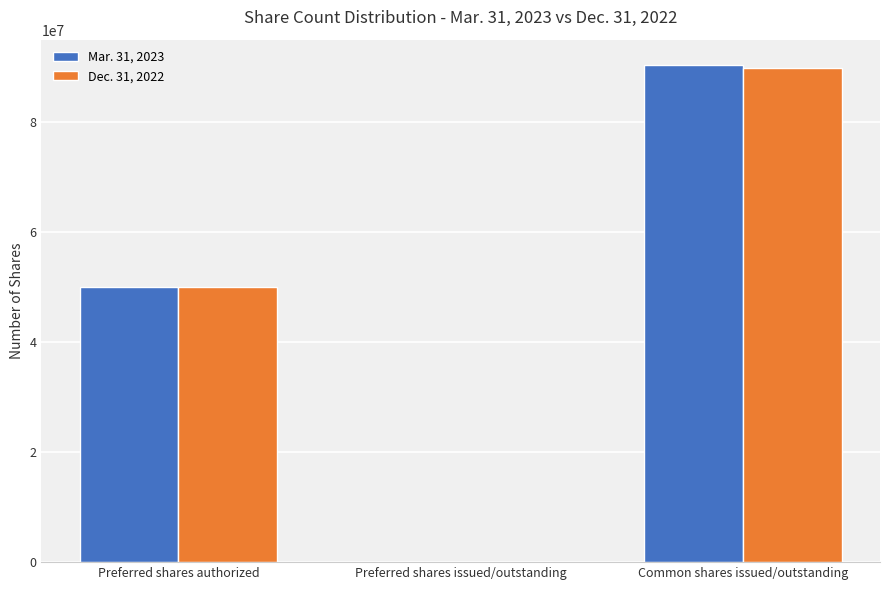

Is the value of Dec. 31, 2022 at Common shares issued/outstanding greater than the value of Mar. 31, 2023 at Preferred shares issued/outstanding?

Yes